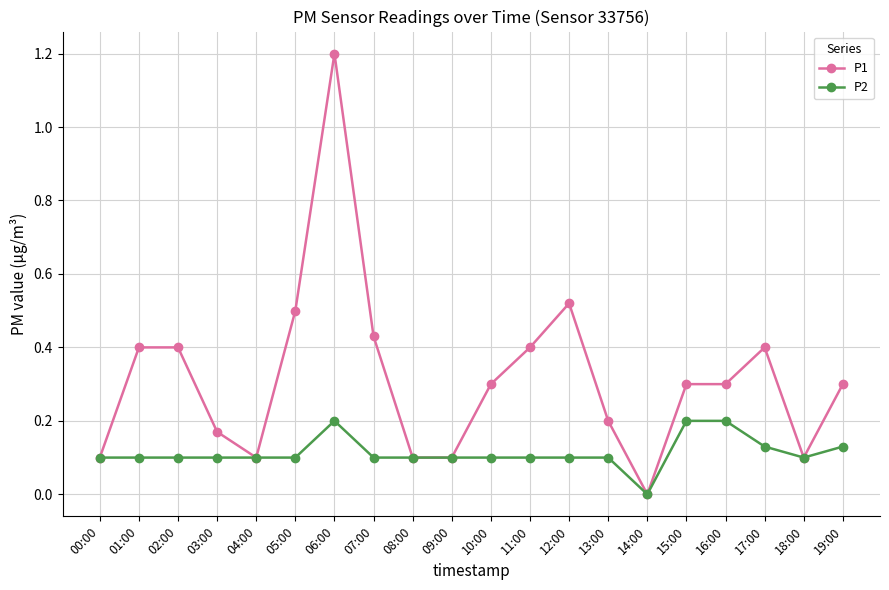

At 03:00, list the series in order from largest to smallest.

P1, P2